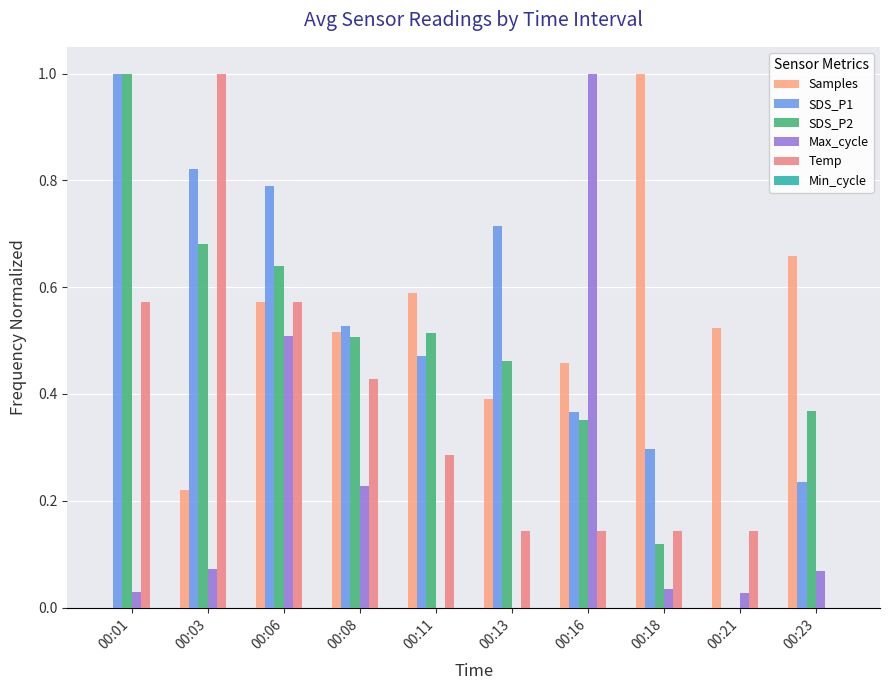

What is the spread (max minus min) of values at 00:01?

1.0